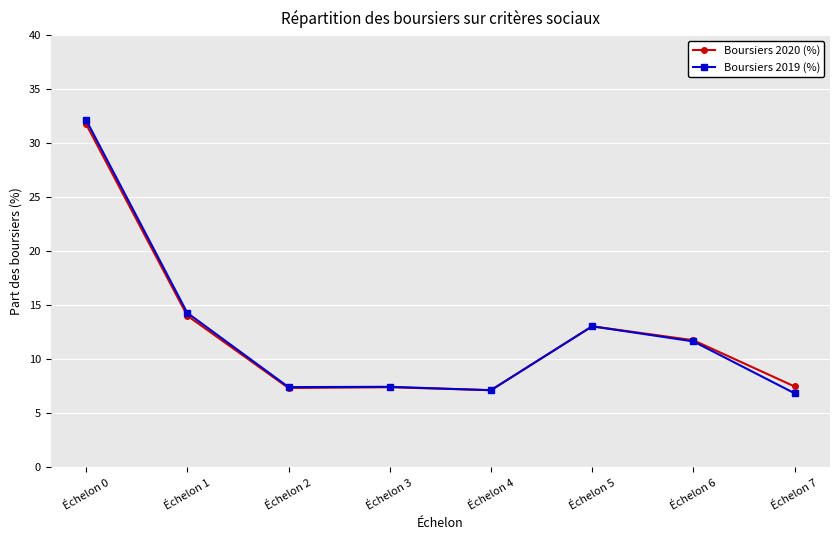

What are all the series names shown in the legend?

Boursiers 2020 (%), Boursiers 2019 (%)